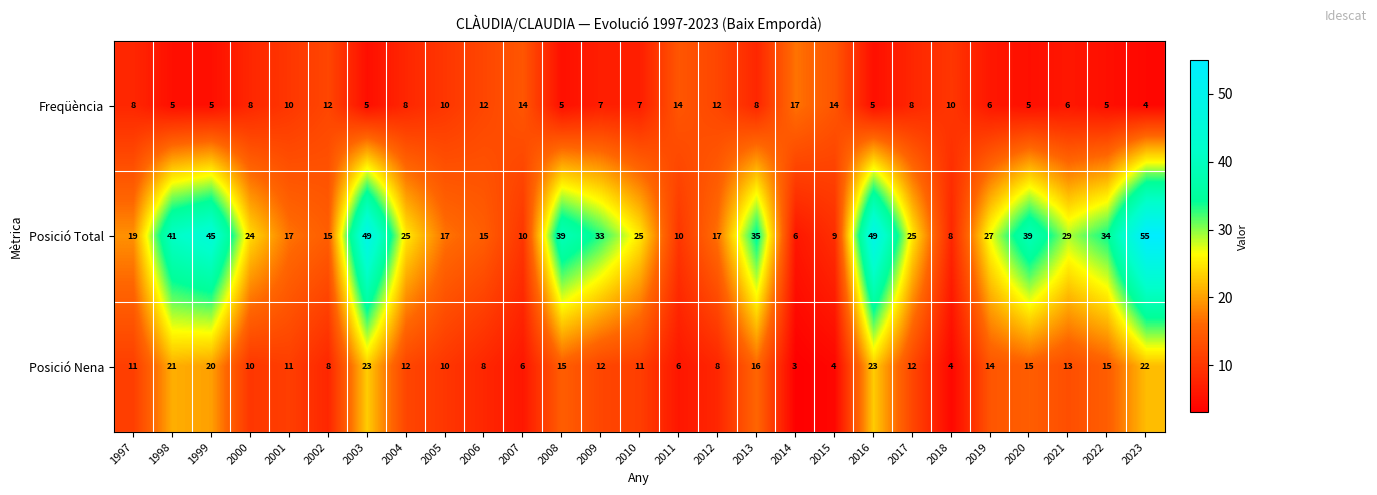

At how many categories does at least one series exceed 43?

4